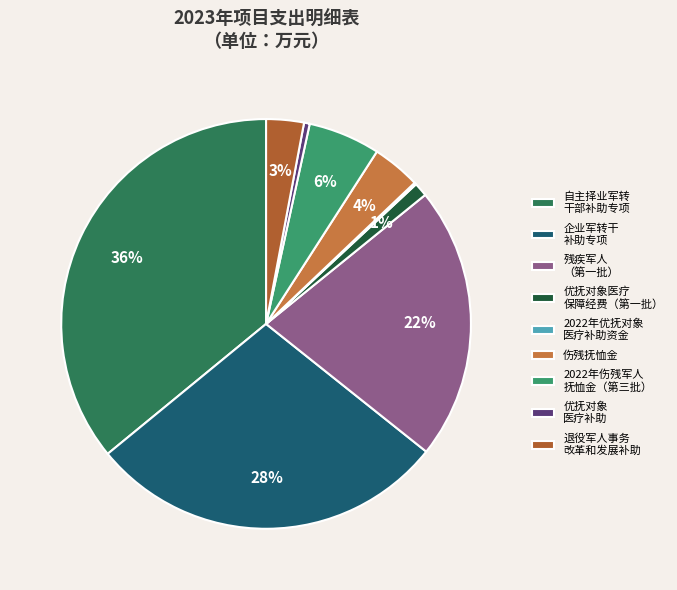

How many slices are in this pie chart?

9